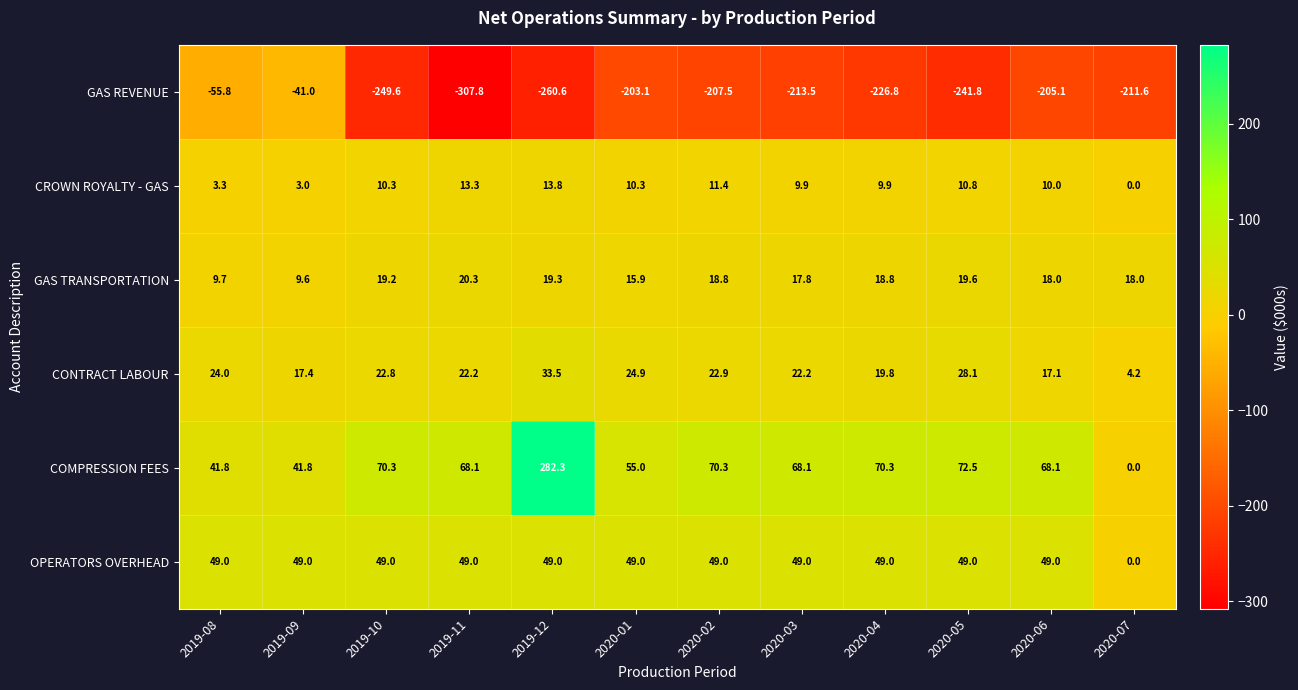

Where is COMPRESSION FEES nearest to the value 141?

2020-05